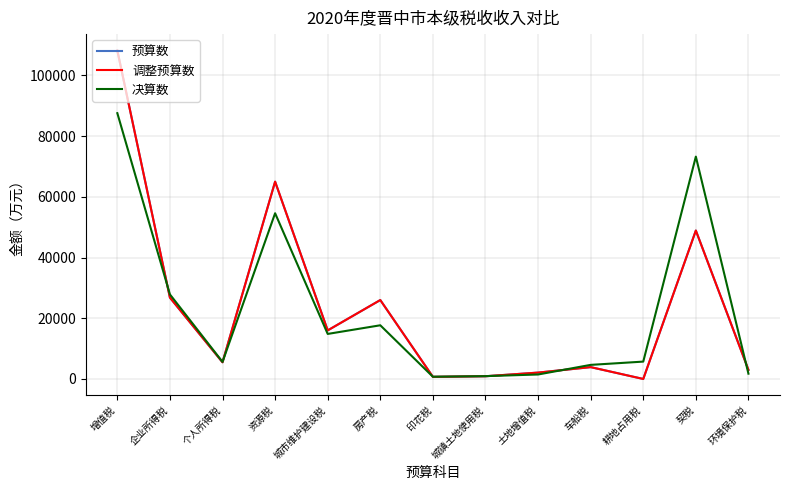

Reading left to right, transcribe all the data shown in this chart.

预算数: 增值税=108200	企业所得税=26800	个人所得税=5500	资源税=65000	城市维护建设税=16000	房产税=26000	印花税=700	城镇土地使用税=900	土地增值税=2100	车船税=3900	耕地占用税=0	契税=48900	环境保护税=3000
调整预算数: 增值税=108200	企业所得税=26800	个人所得税=5500	资源税=65000	城市维护建设税=16000	房产税=26000	印花税=700	城镇土地使用税=900	土地增值税=2100	车船税=3900	耕地占用税=0	契税=48900	环境保护税=3000
决算数: 增值税=87569	企业所得税=27853	个人所得税=5629	资源税=54594	城市维护建设税=14838	房产税=17687	印花税=735	城镇土地使用税=933	土地增值税=1477	车船税=4643	耕地占用税=5721	契税=73252	环境保护税=1743